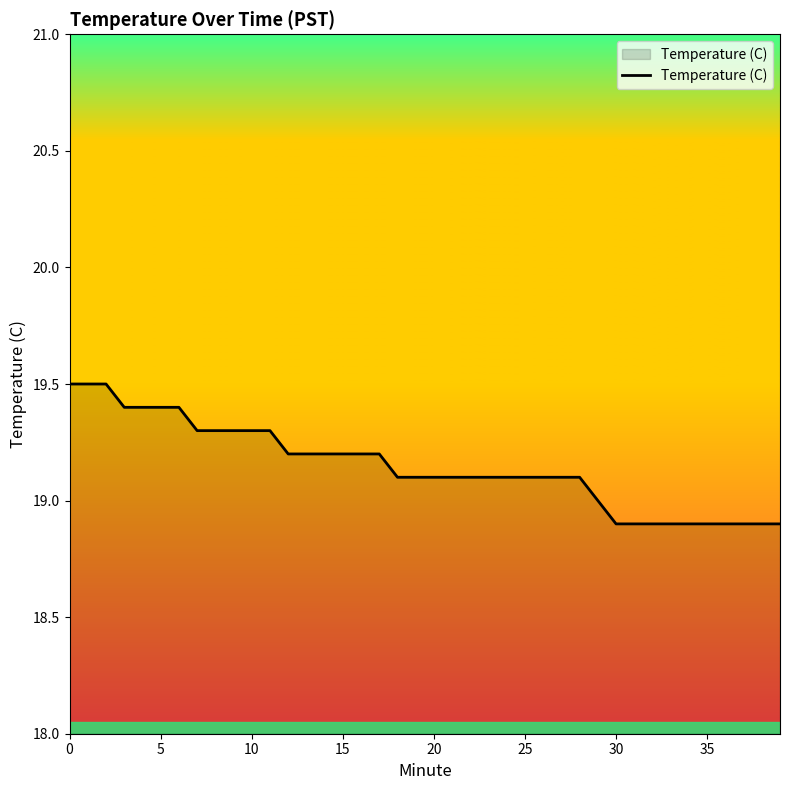

What is the minimum value shown in the chart?

18.9